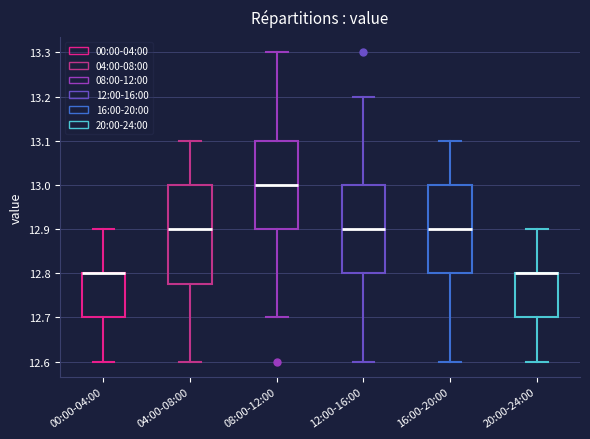

Where is the upper edge of the box for 20:00-24:00 on the y-axis? The values are not printed on the chart, so give them approximately, as read against the axis.

12.80